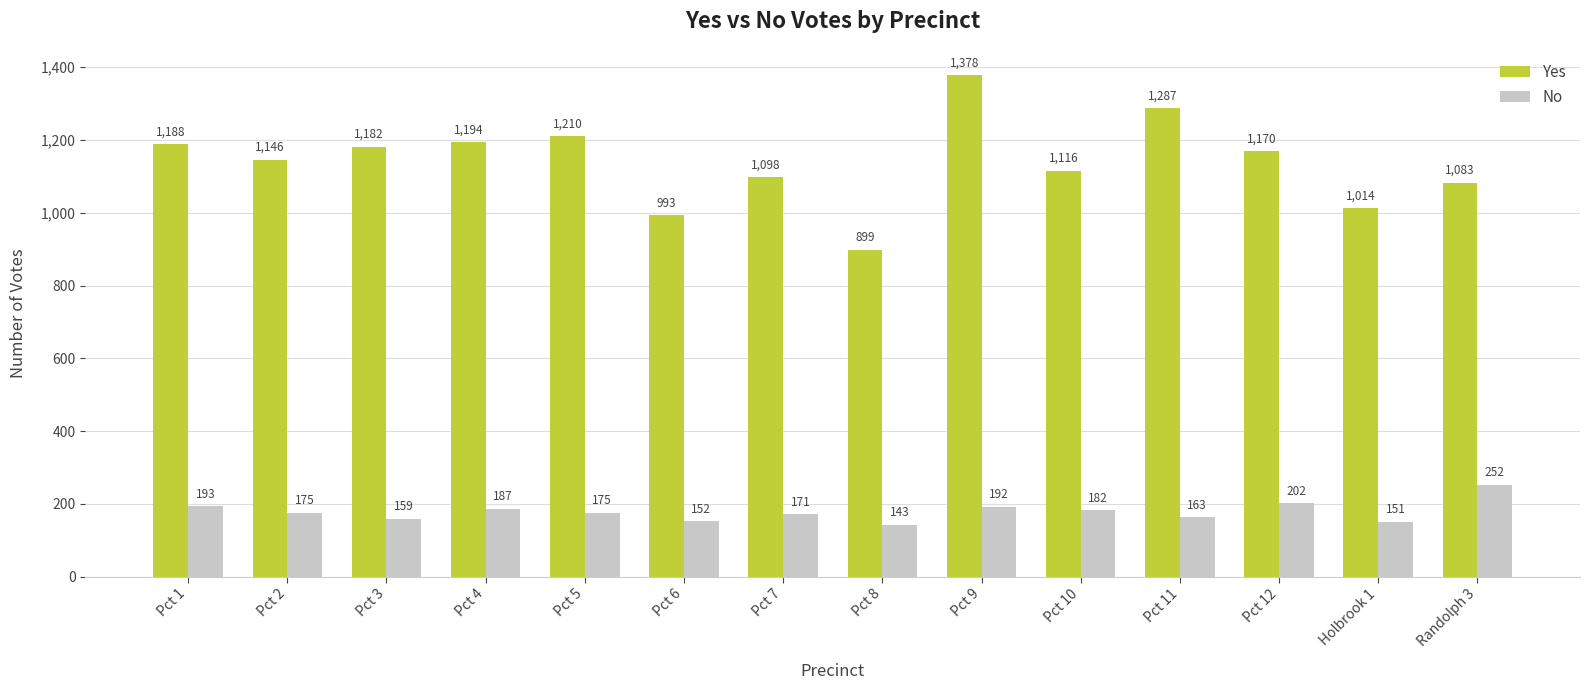

Does the chart contain stacked bars?

No